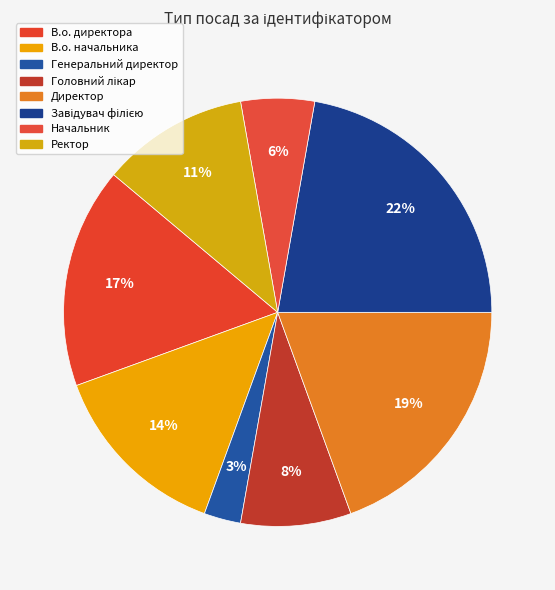

Count the number of slices in the pie.

8